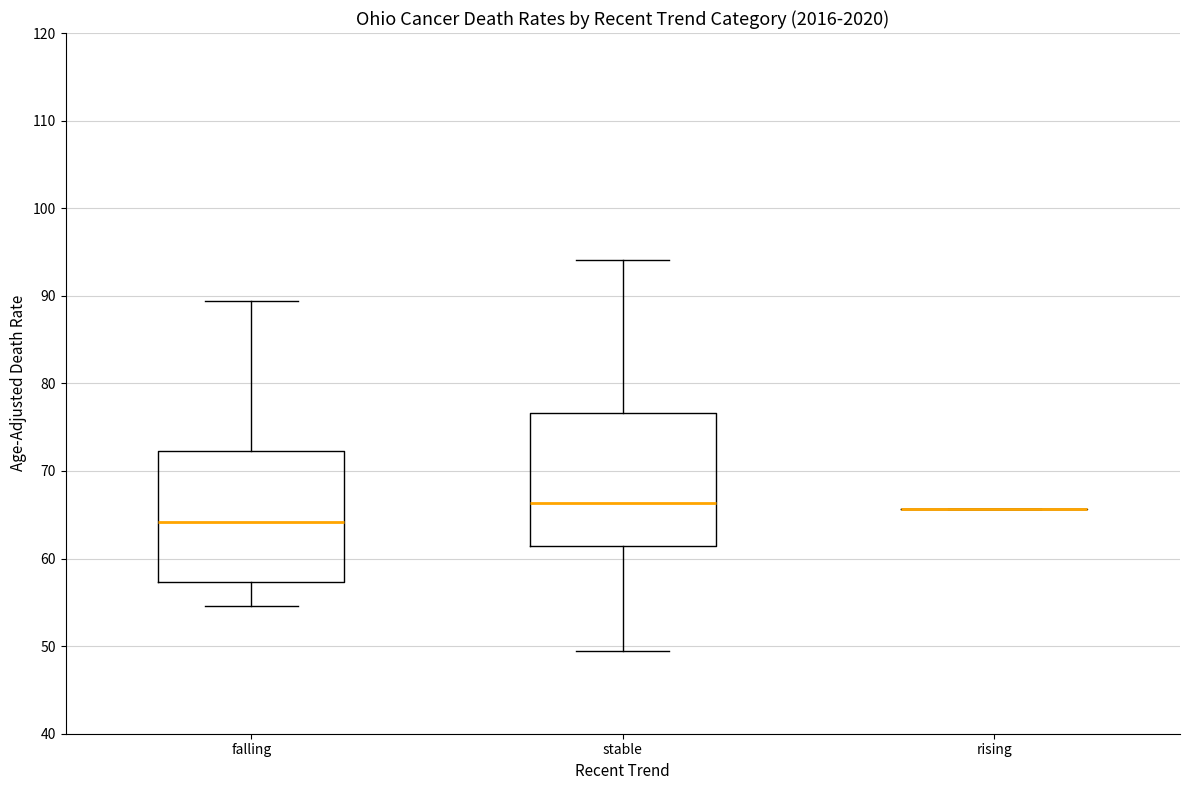

Reading left to right, read every box against the y-axis: the position of its median line, the range the box covers, and the ends of its whiskers. The values are not printed on the chart, so give them approximately, as read against the axis.

falling: median 64, box 57 to 72, whiskers 55 to 89
stable: median 66, box 61 to 77, whiskers 49 to 94
rising: box collapsed to a line at 66, whiskers 66 to 66